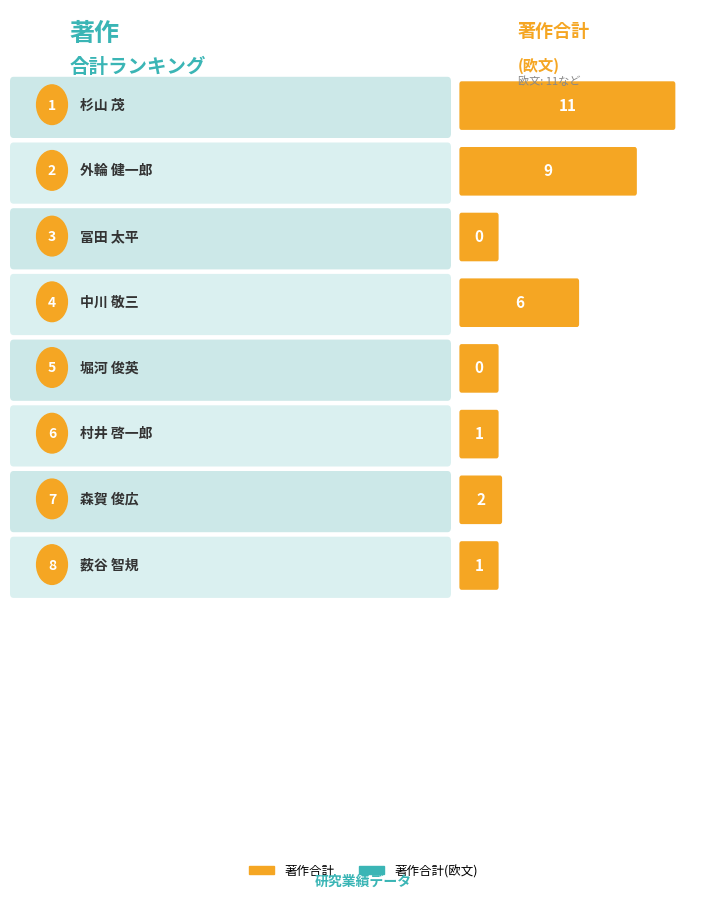

Reading left to right, extract all data points from this chart.

著作合計: 杉山 茂=11	外輪 健一郎=9	冨田 太平=0	中川 敬三=6	堀河 俊英=0	村井 啓一郎=1	森賀 俊広=2	薮谷 智規=1
著作合計(欧文): 杉山 茂=11	外輪 健一郎=9	冨田 太平=0	中川 敬三=6	堀河 俊英=0	村井 啓一郎=0	森賀 俊広=0	薮谷 智規=1